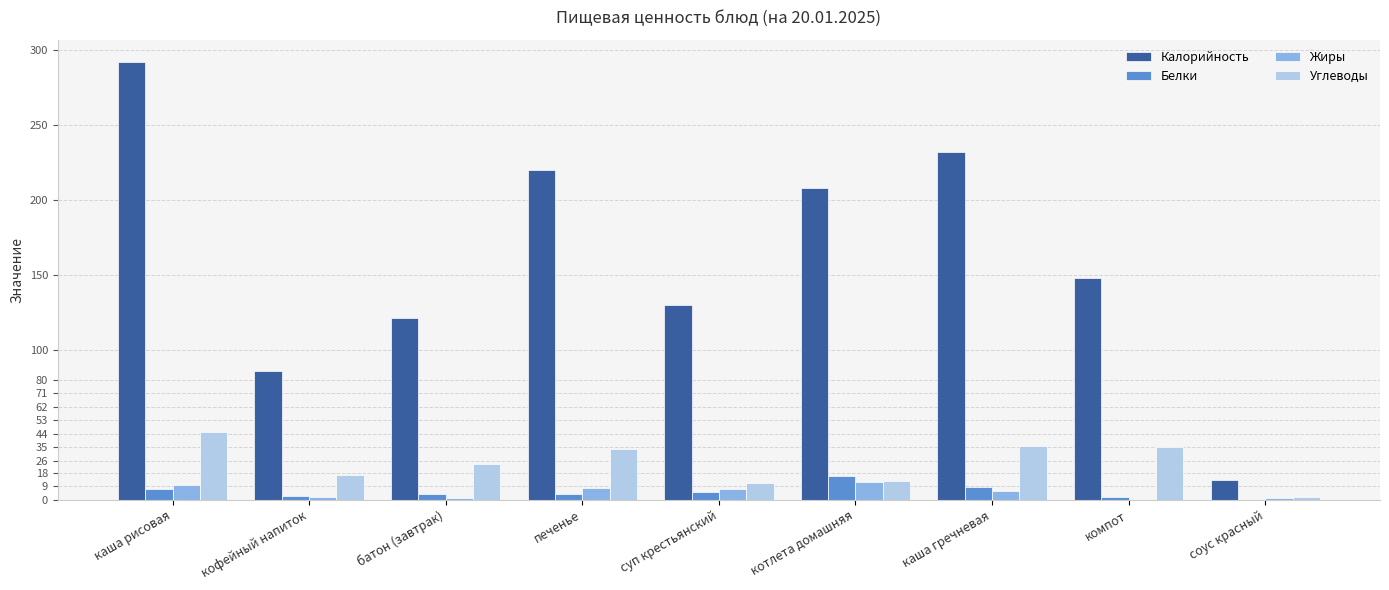

Count the number of data series in this chart.

4